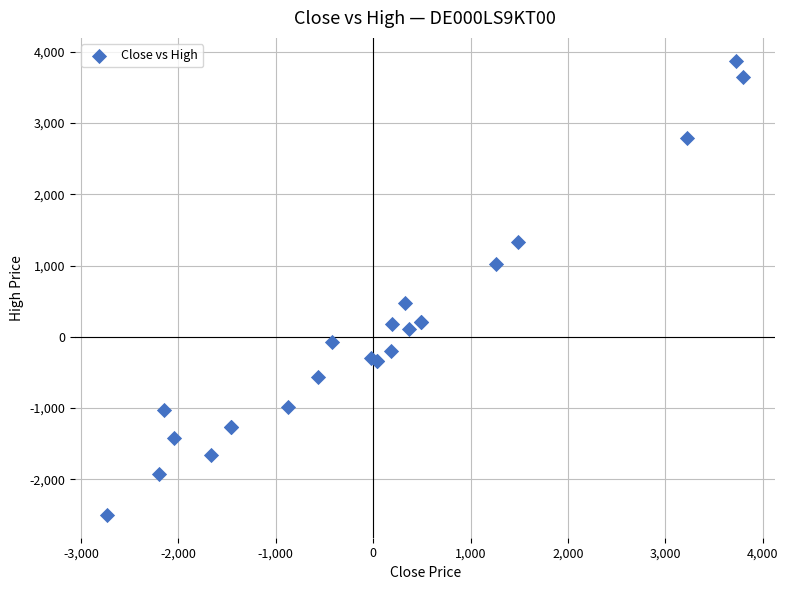

What Y value in the scatter plot is closest to 688?

479.5